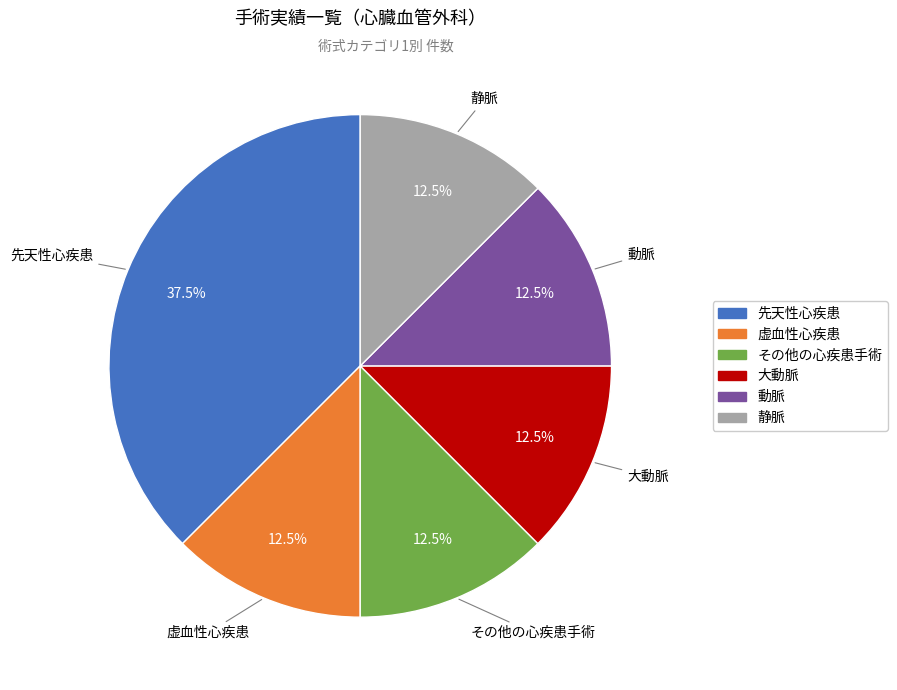

What is the total percentage of 虚血性心疾患 and 動脈?

25.0%